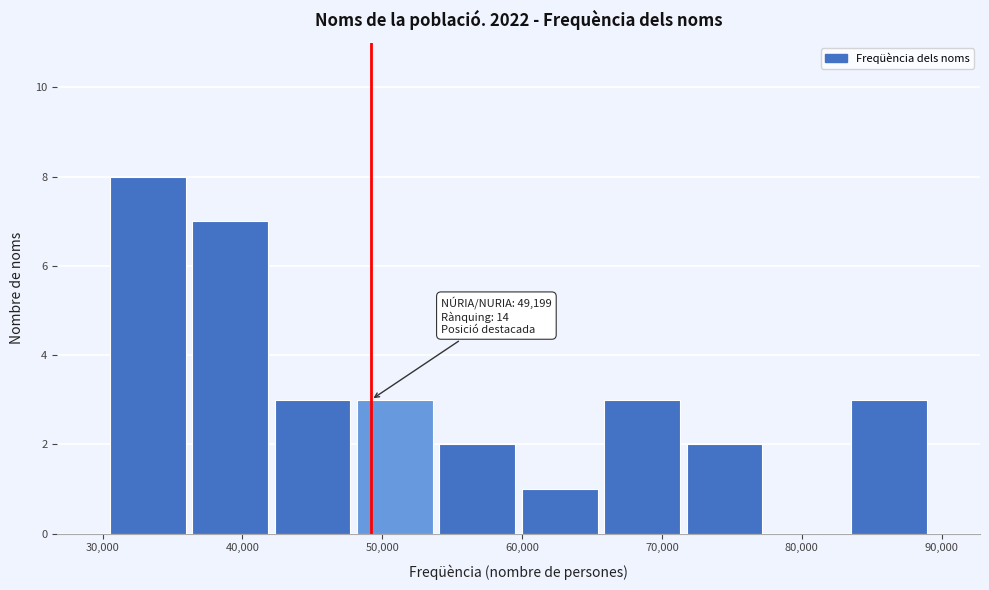

Which range on the x-axis has the tallest bar?

30000 to 36000